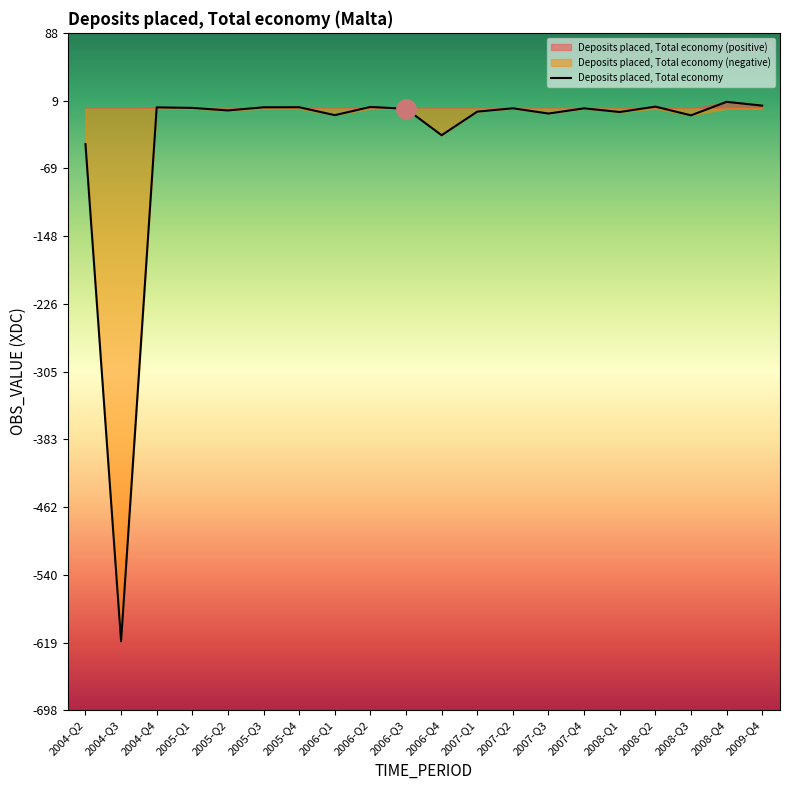

List the labels in order of value, largest first.

2008-Q4, 2009-Q4, 2008-Q2, 2006-Q2, 2005-Q4, 2005-Q3, 2004-Q4, 2005-Q1, 2007-Q2, 2007-Q4, 2006-Q3, 2005-Q2, 2007-Q1, 2008-Q1, 2007-Q3, 2006-Q1, 2008-Q3, 2006-Q4, 2004-Q2, 2004-Q3